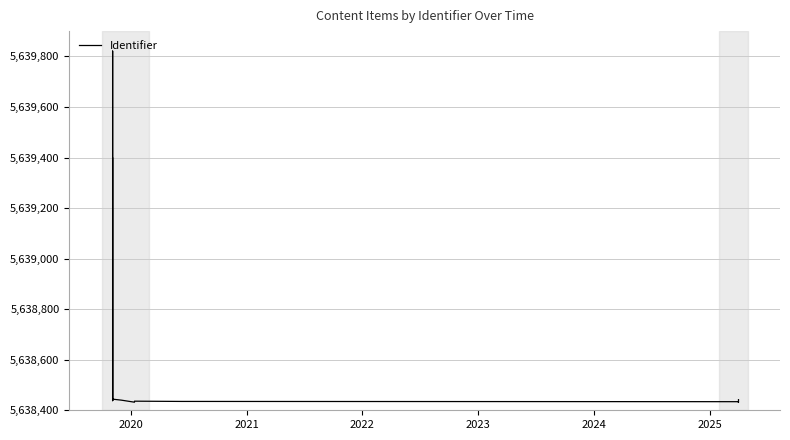

How many values are below 5638439?

6